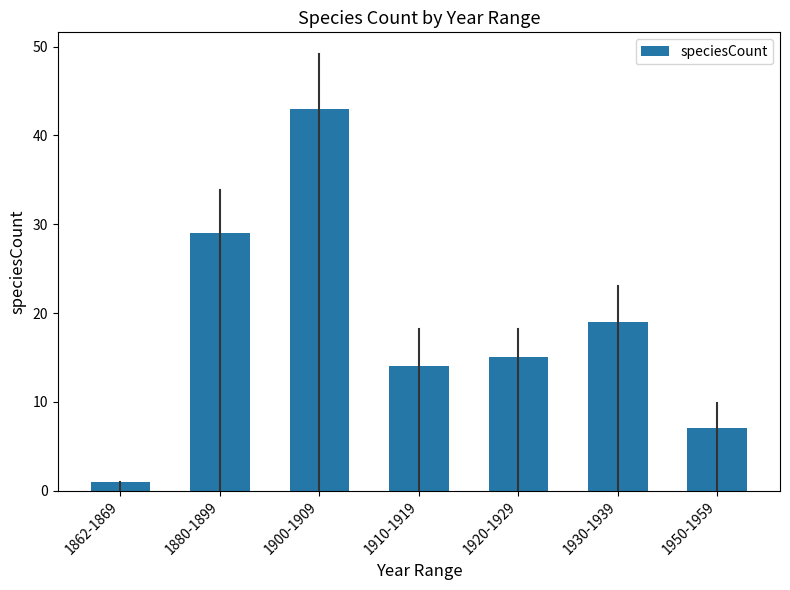

Rank the categories by value from highest to lowest.

1900-1909, 1880-1899, 1930-1939, 1920-1929, 1910-1919, 1950-1959, 1862-1869